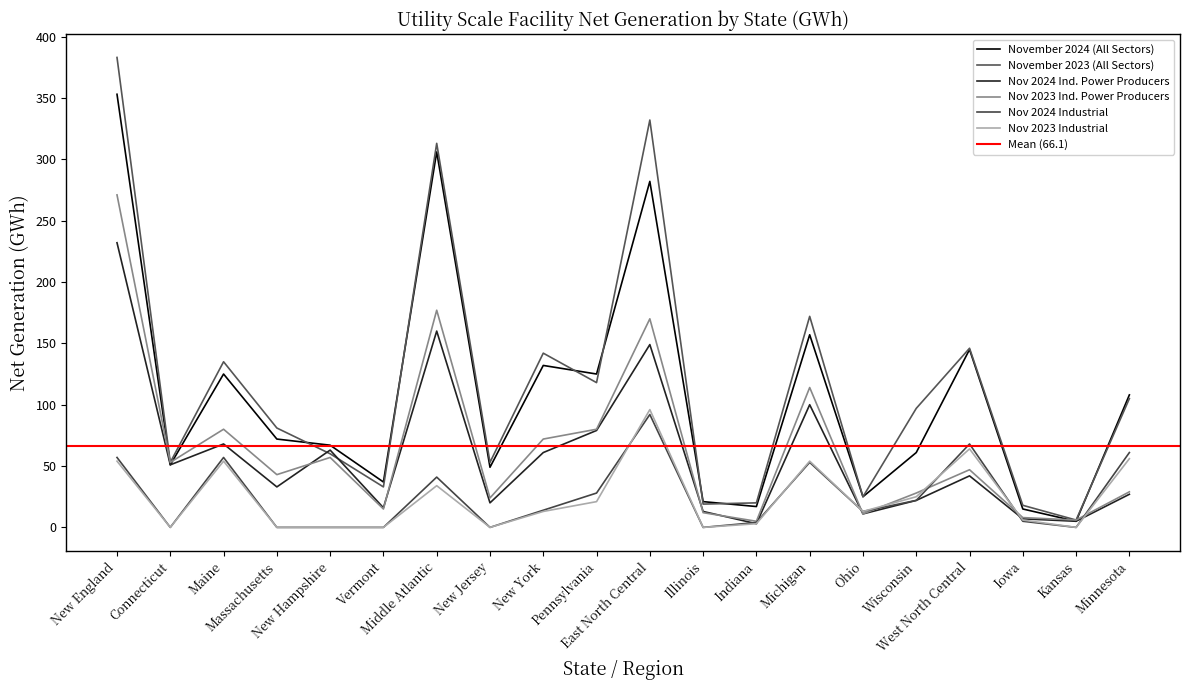

What is the approximate value of November 2024 (All Sectors) at New Hampshire, to the nearest 10?

70